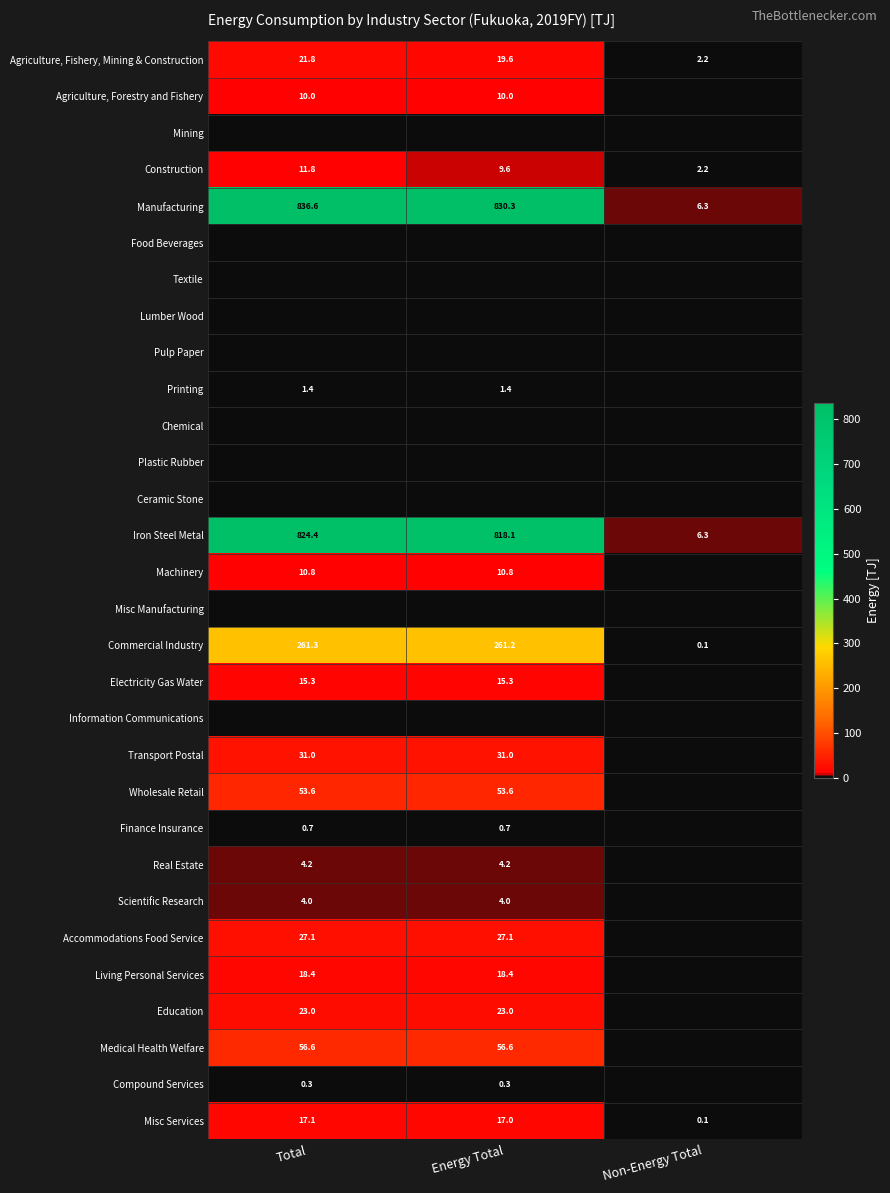

The value of Agriculture, Forestry and Fishery at Total is 10.0. True or false?

True